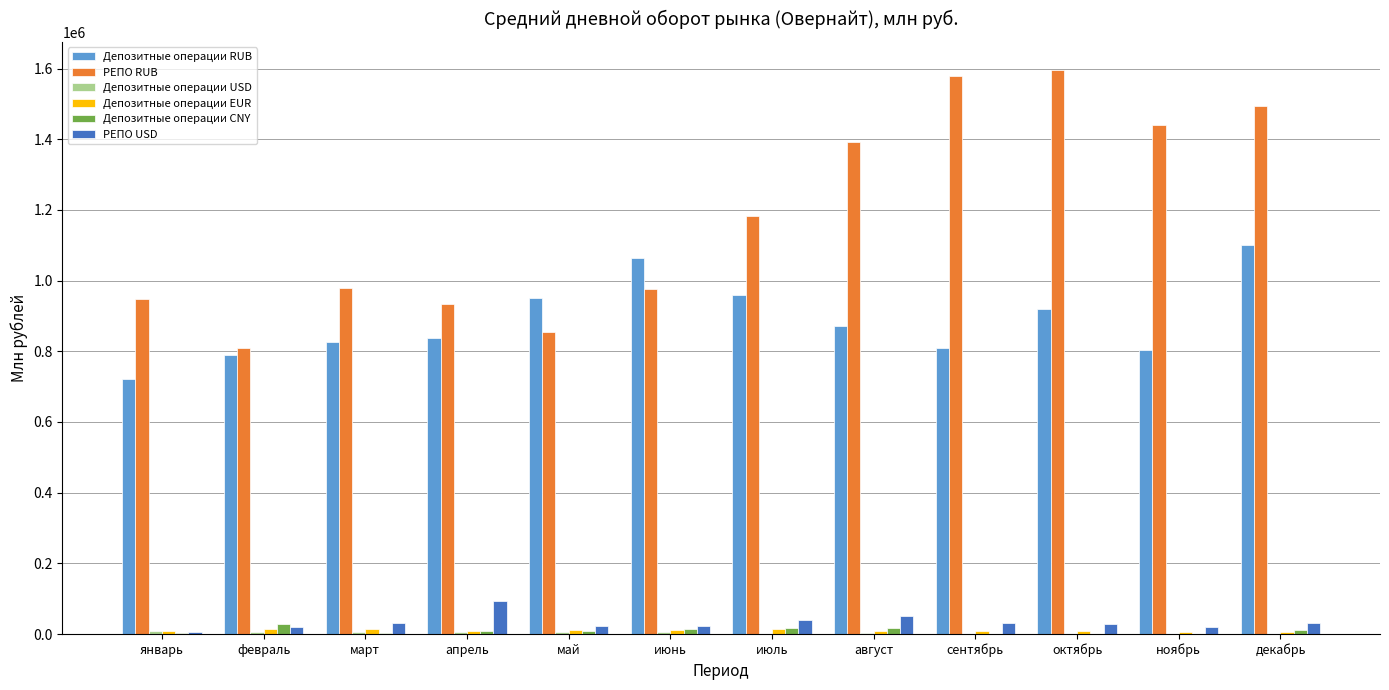

At which label is РЕПО RUB closest to 1202973?

июль